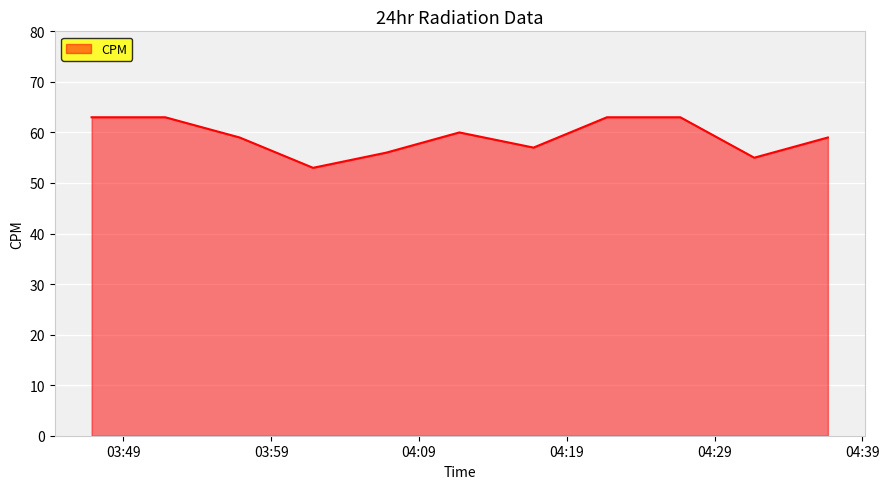

What is the smallest value displayed?

53